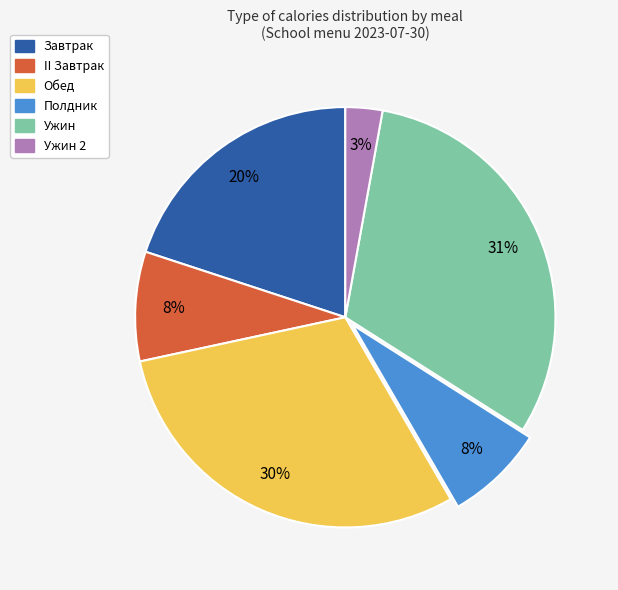

Is the sum of Ужин and Ужин 2 greater than half?

No